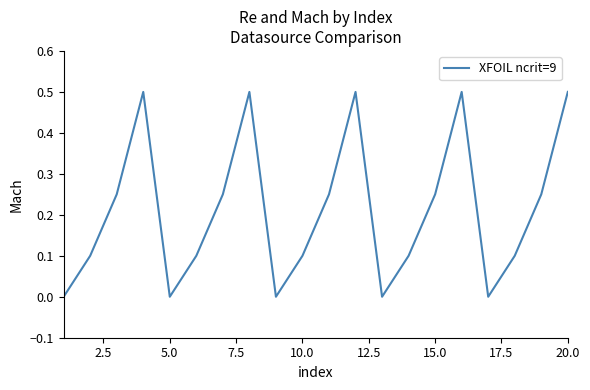

What is the greatest value displayed?

0.5